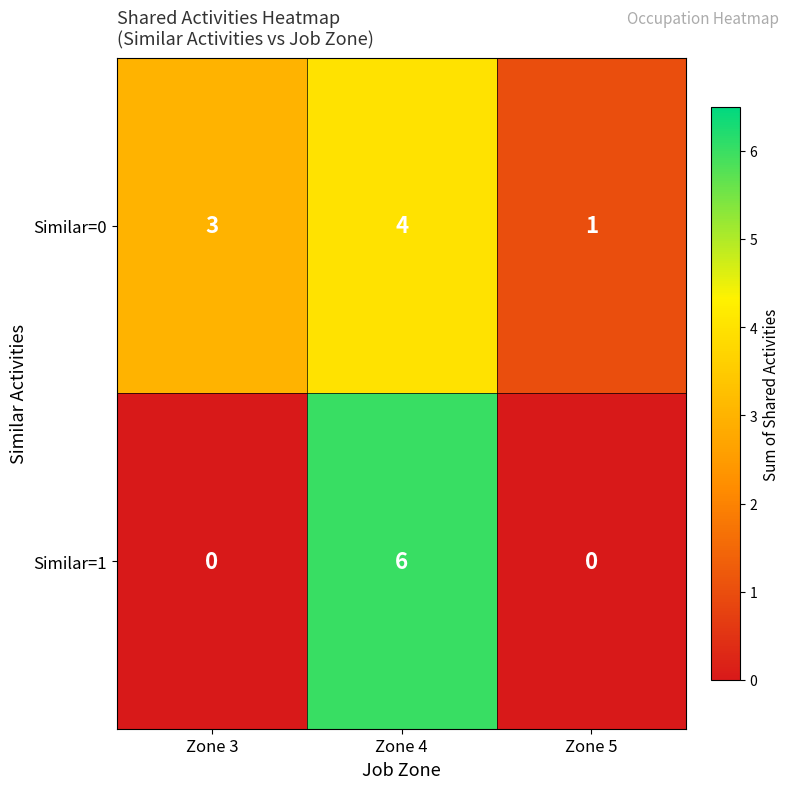

What is the total value across all series at Zone 5?

1